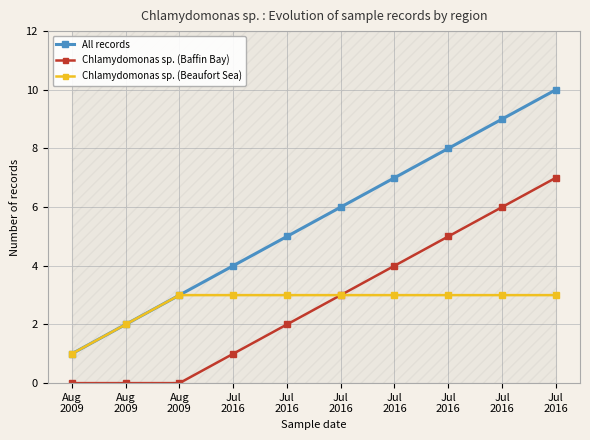

Rank the categories by Chlamydomonas sp. (Baffin Bay) value from lowest to highest.

Aug
2009, Aug
2009, Aug
2009, Jul
2016, Jul
2016, Jul
2016, Jul
2016, Jul
2016, Jul
2016, Jul
2016